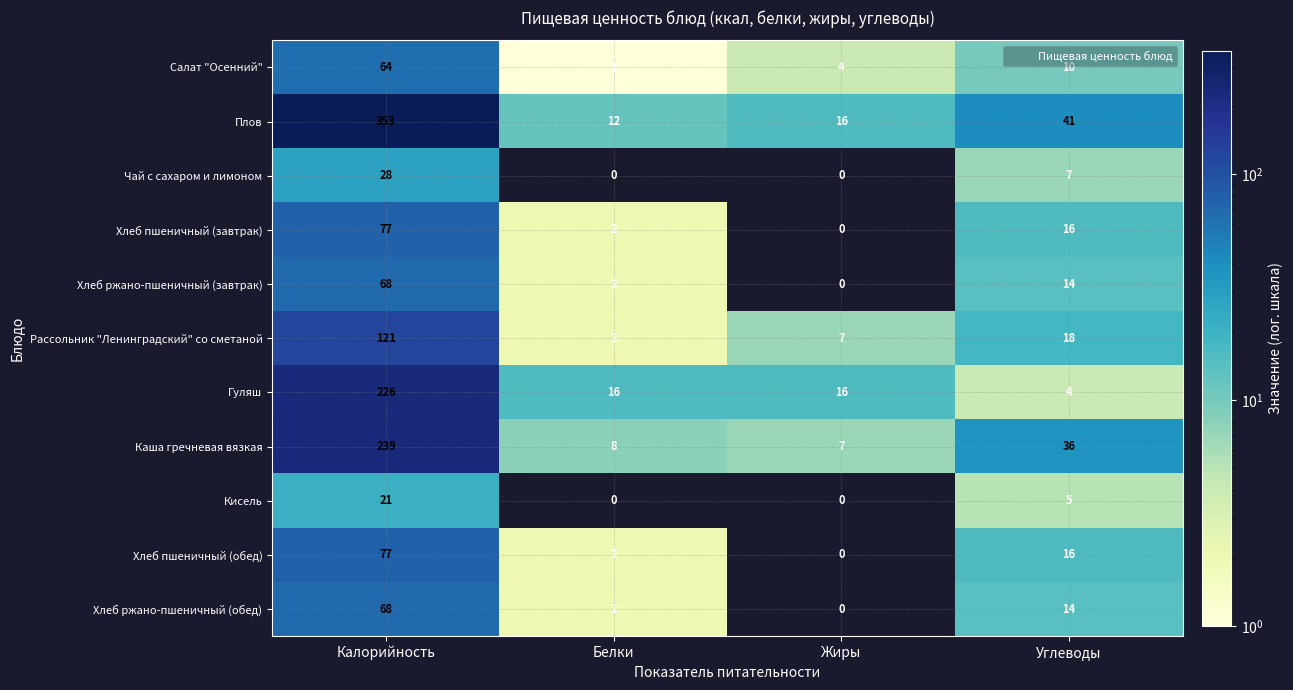

At which label does Хлеб пшеничный (обед) first exceed 16?

Калорийность